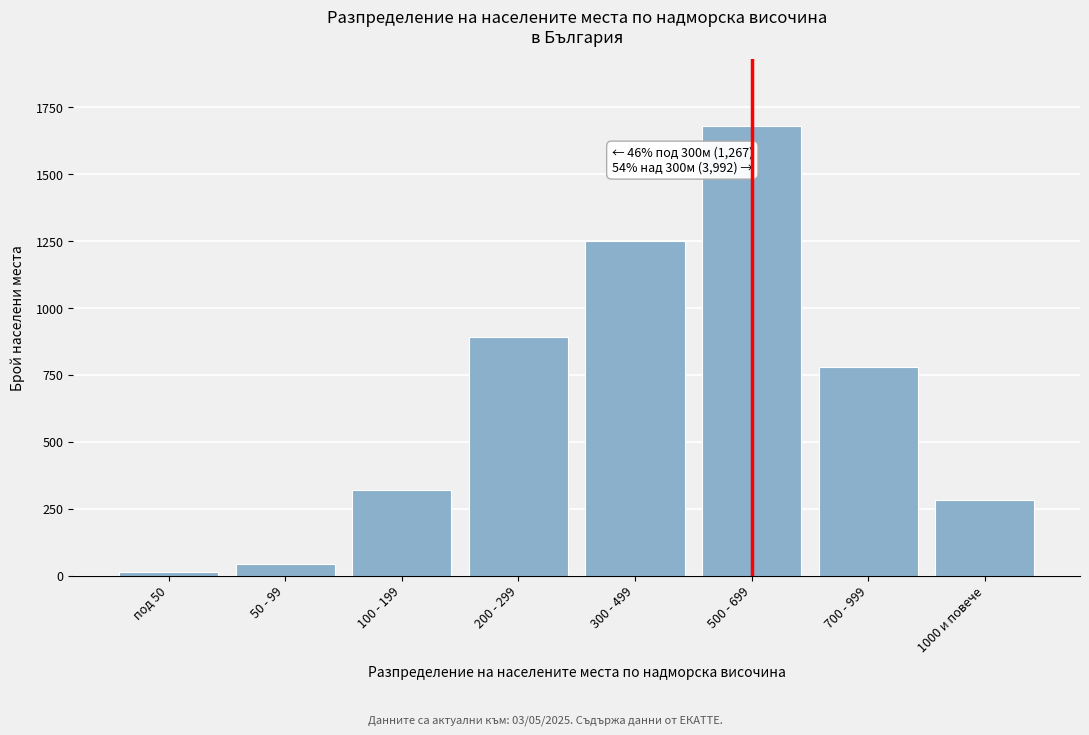

Reading left to right, list all the values displayed in this chart.

под 50=12	50 - 99=45	100 - 199=320	200 - 299=890	300 - 499=1250	500 - 699=1680	700 - 999=780	1000 и повече=282